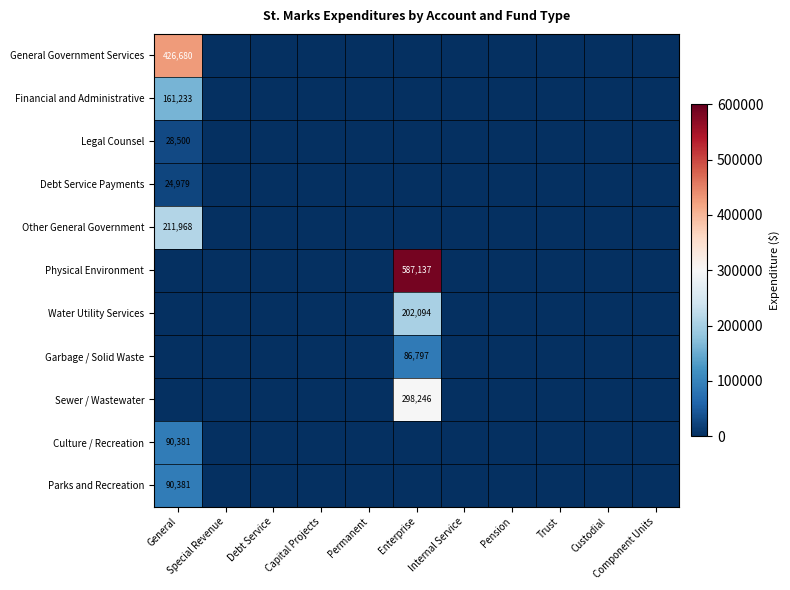

Where is Parks and Recreation nearest to the value 45190?

Special Revenue